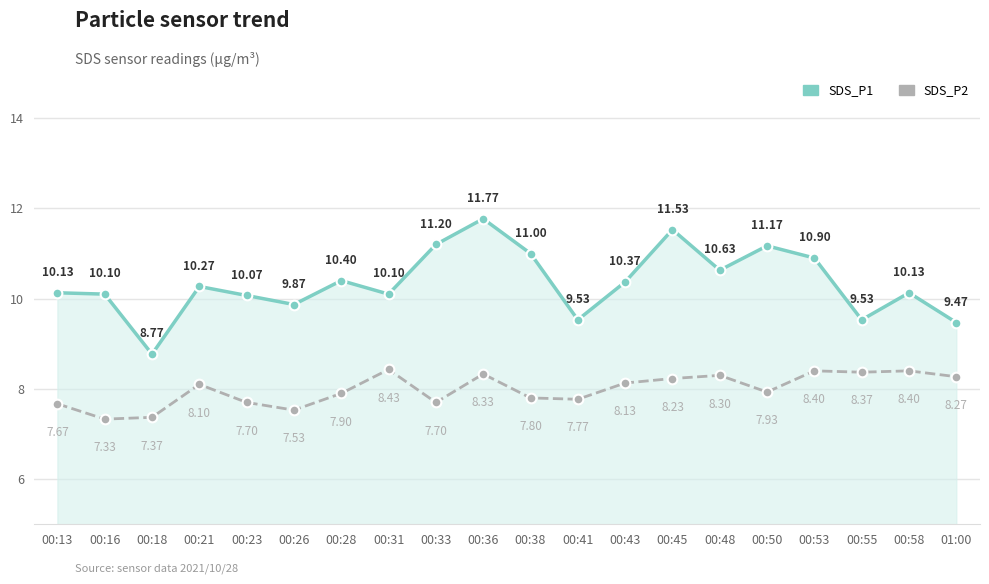

The value of SDS_P1 at 00:33 is 18.9. True or false?

False